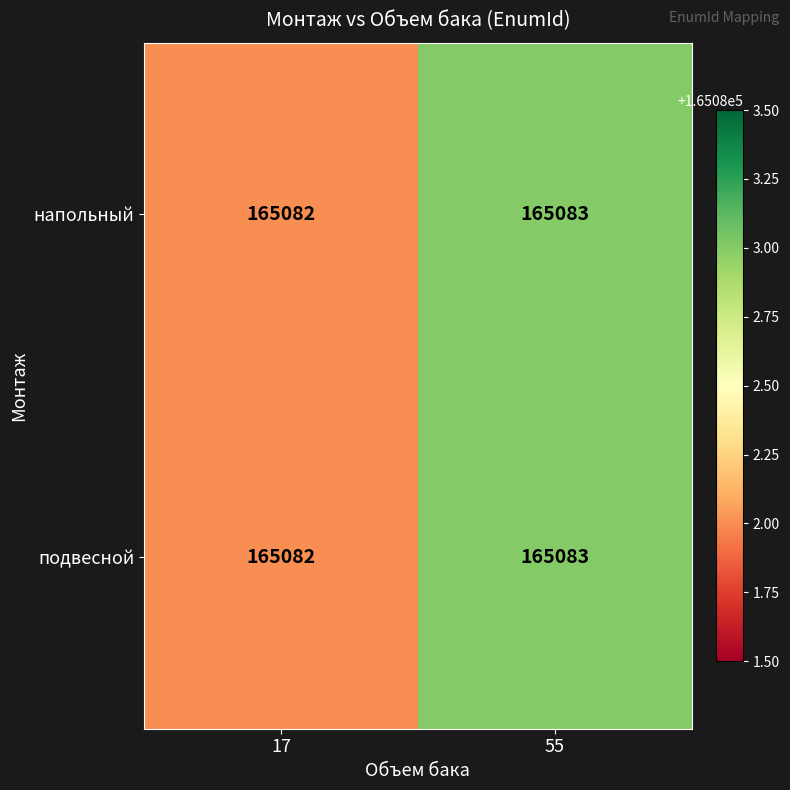

What is the maximum value shown in the chart?

165083